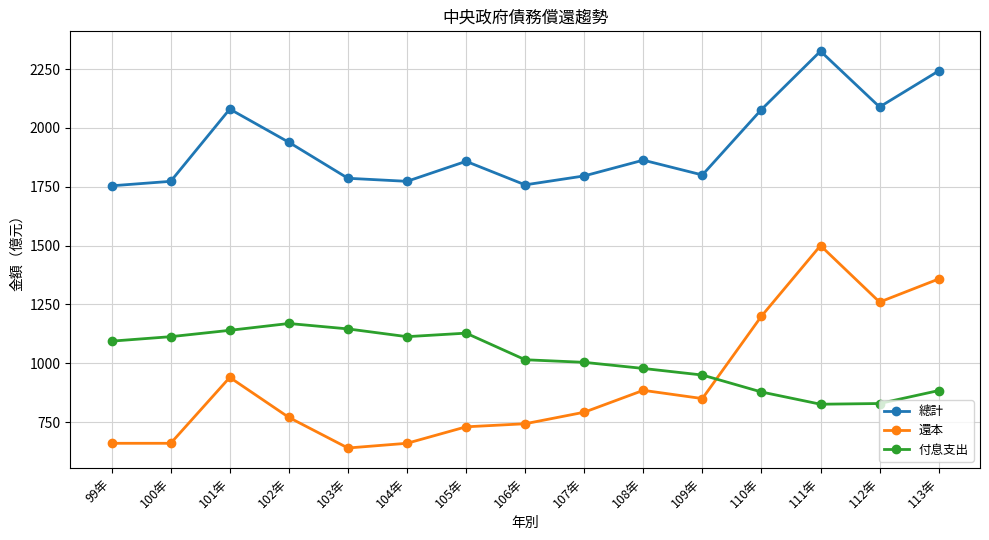

What is the minimum value for 還本?

640